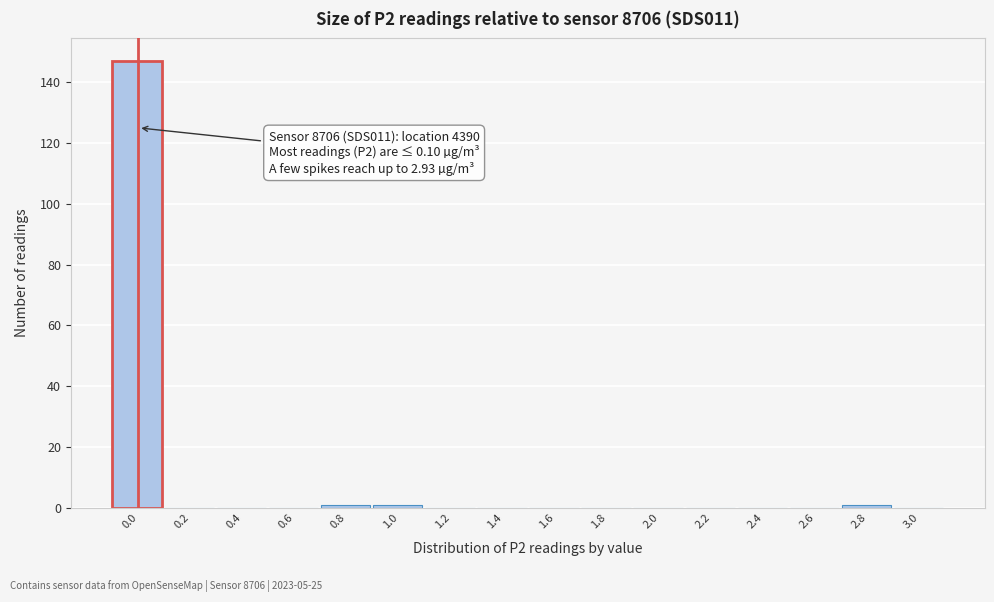

Is it true that the value at 1.8 is 0?

True